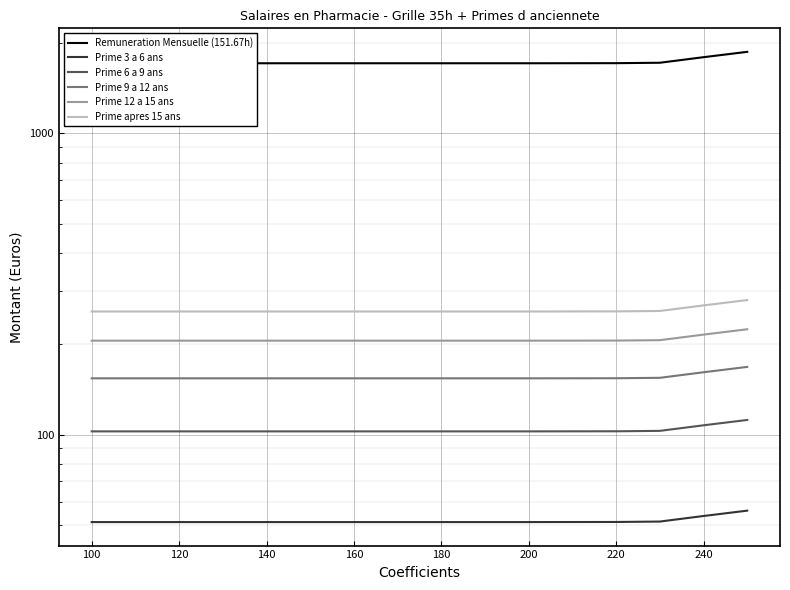

Which series has the largest range (max minus min)?

Remuneration Mensuelle (151.67h)